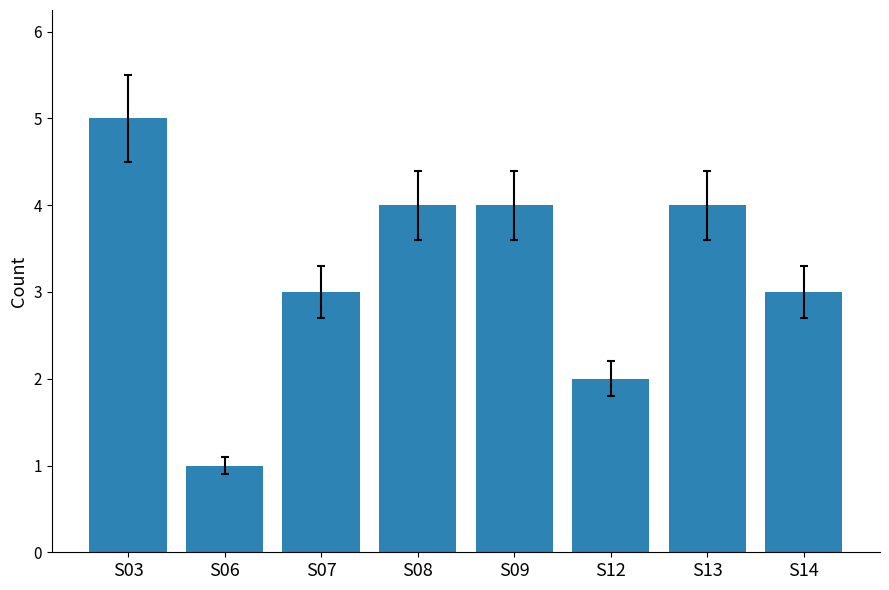

Reading left to right, list all the values displayed in this chart.

5	1	3	4	4	2	4	3